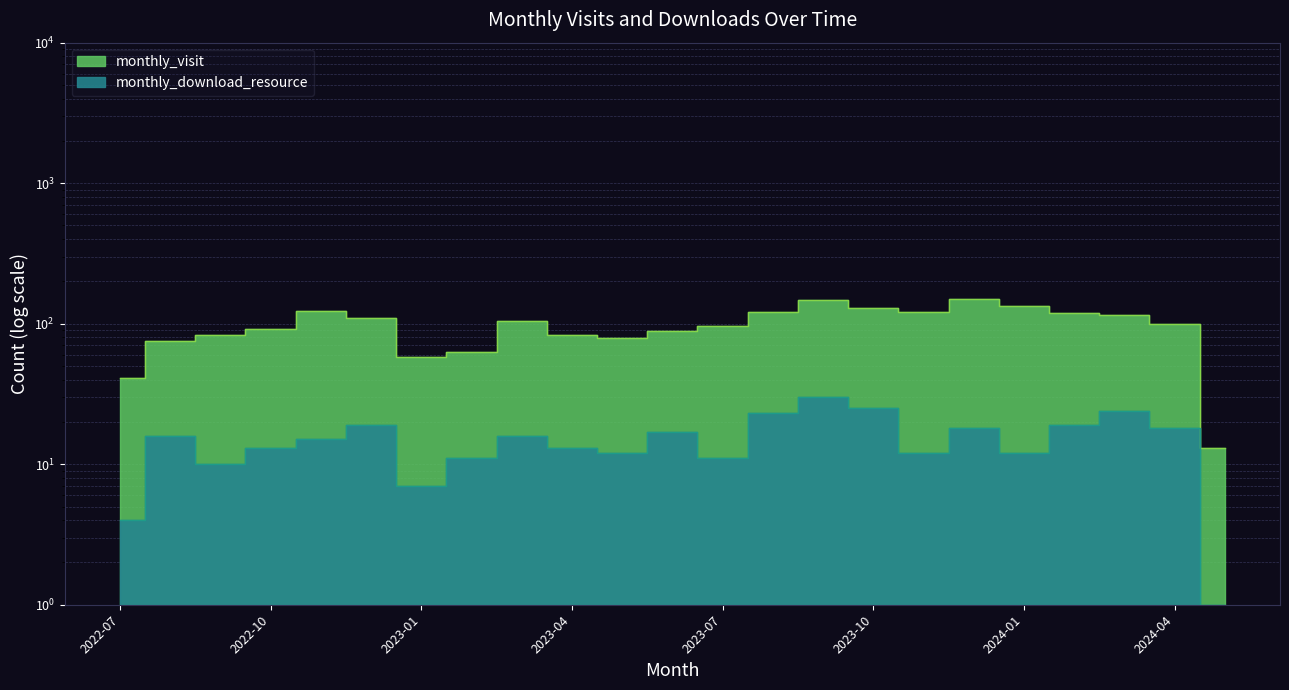

Which series has the largest total across all categories?

monthly_visit